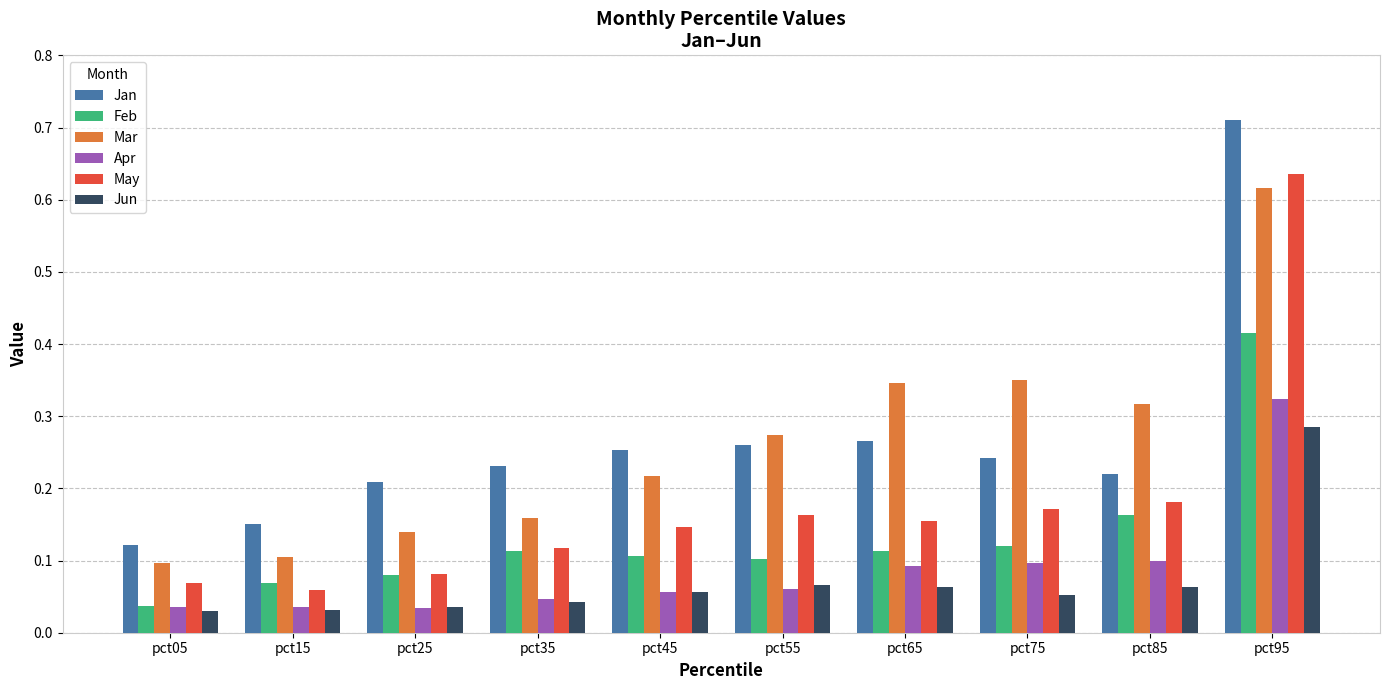

Count the Jan values in the range 0 to 1.

10